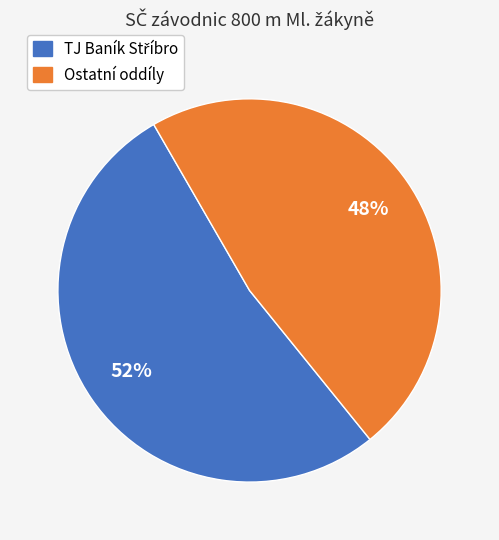

Is there any slice that represents more than half of the pie?

Yes